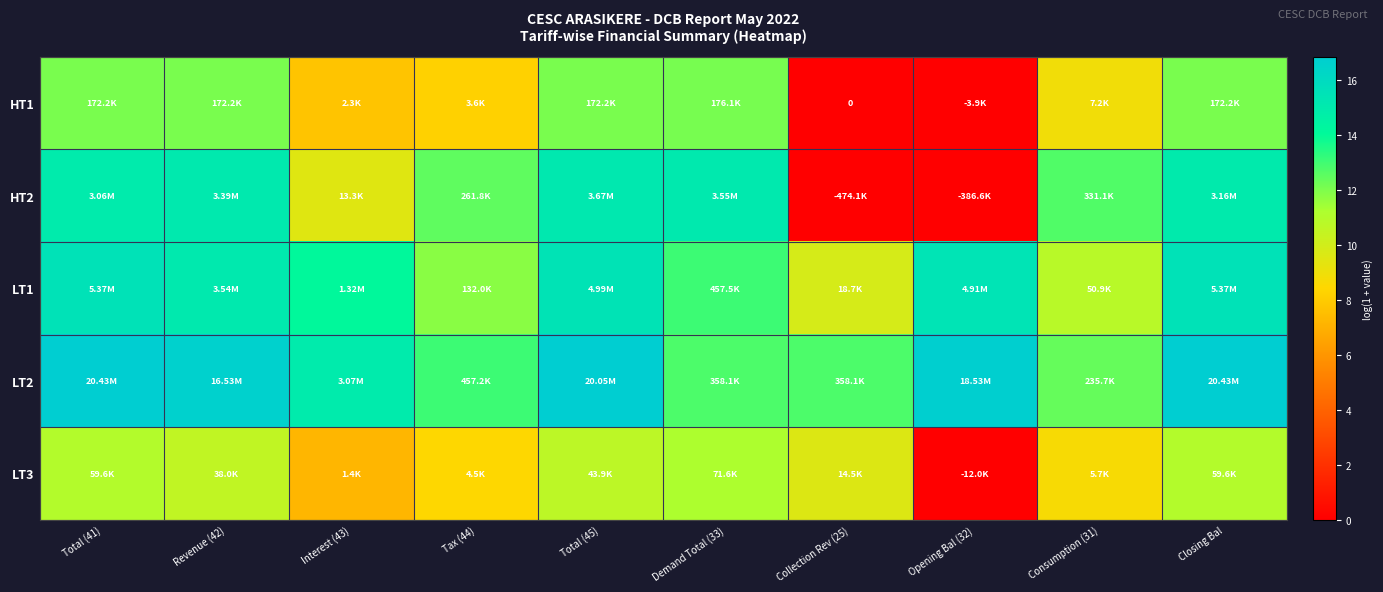

Which series has the largest total across all categories?

LT2